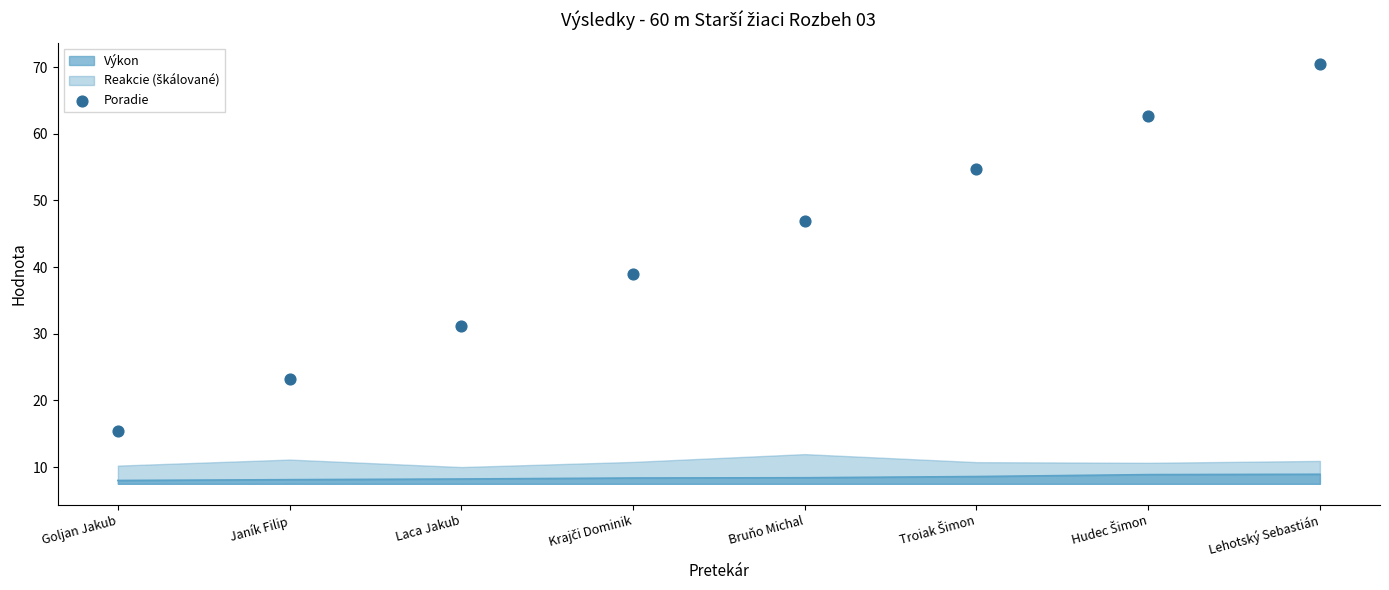

What is the change in value from Troiak Šimon to Lehotský Sebastián?

+15.8